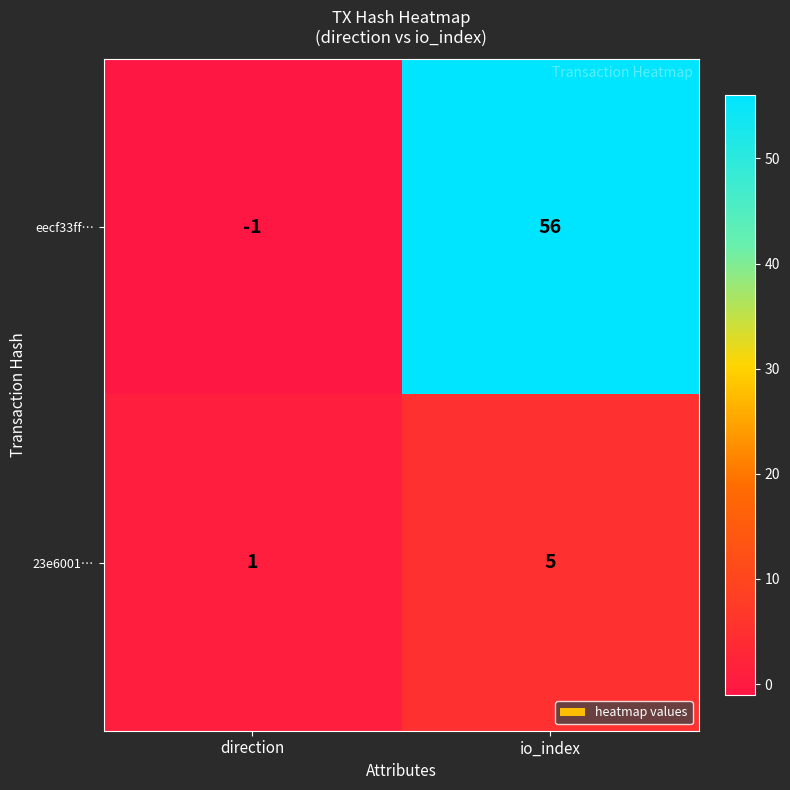

At which label is 23e6001… closest to 3?

direction